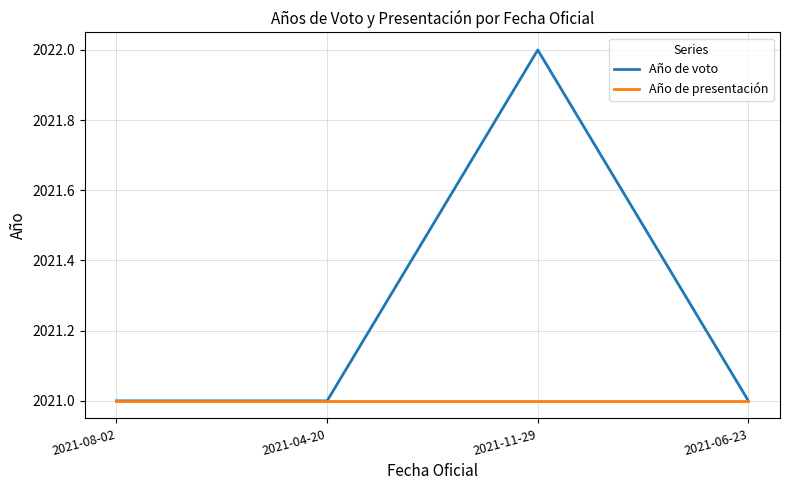

What is the sum of all Año de presentación values?

8084